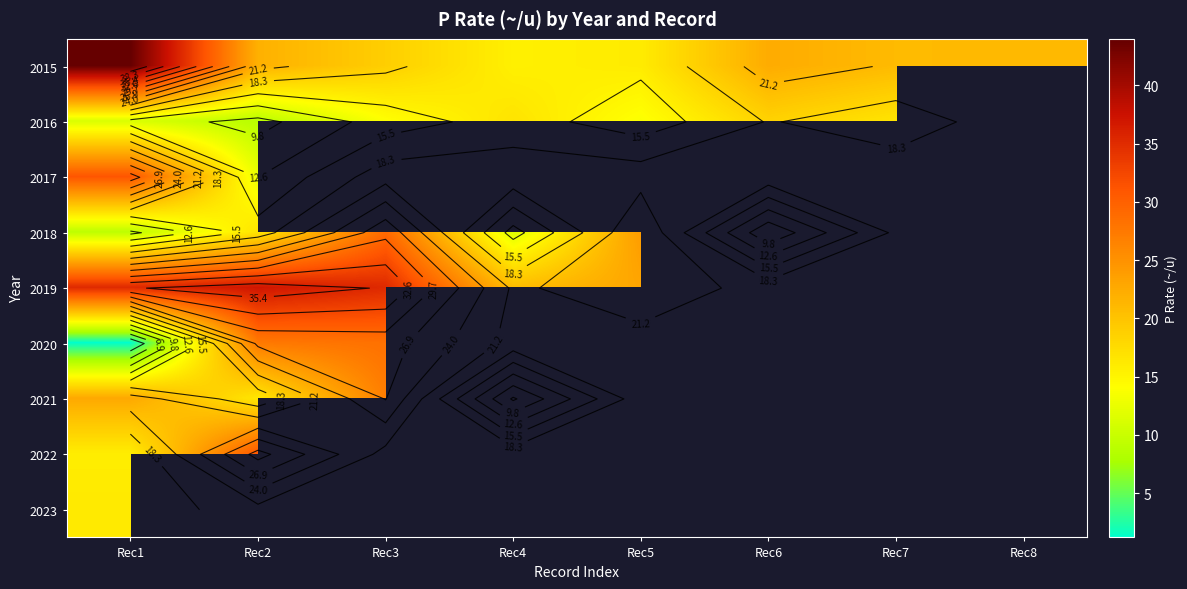

Which category has the highest value across all series?

Rec1